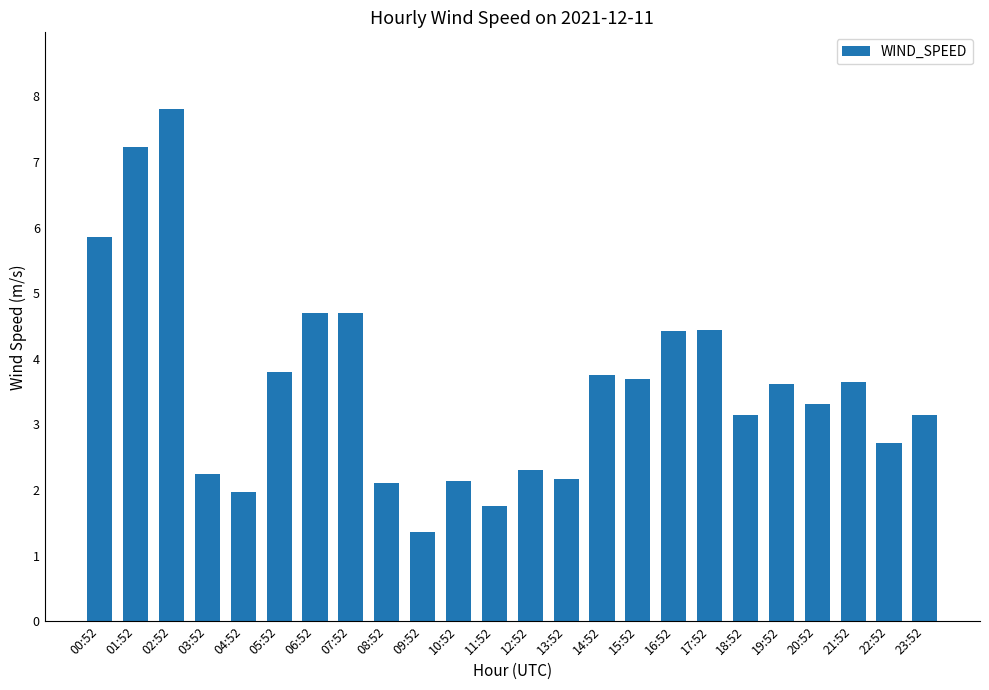

What is the label of the 21st bar from the left?

20:52